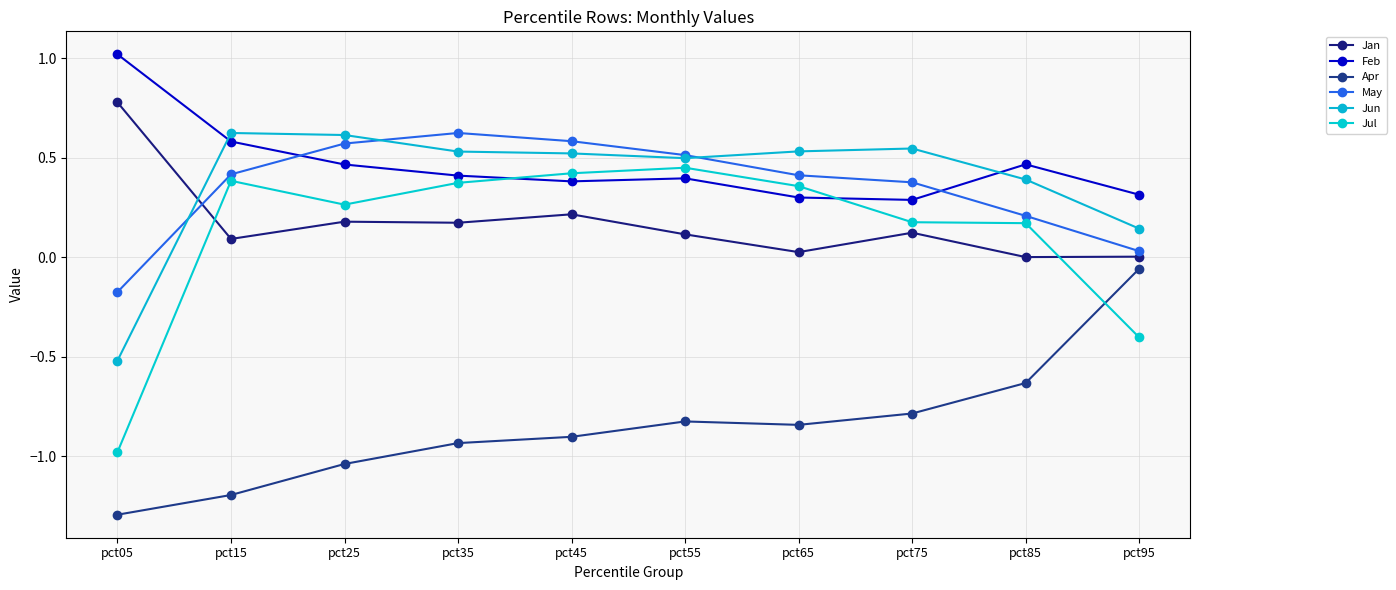

Which series has the largest range (max minus min)?

Jul